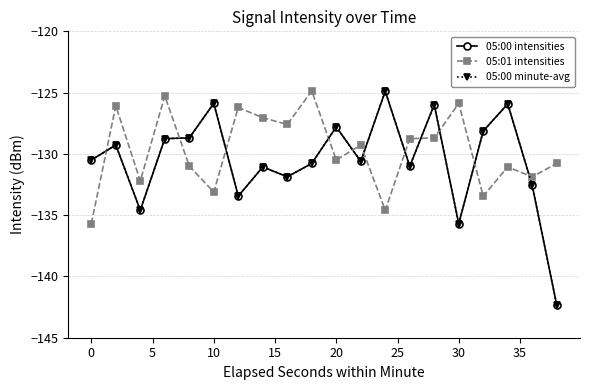

What is the average value of the 05:00 minute-avg series?

-130.5